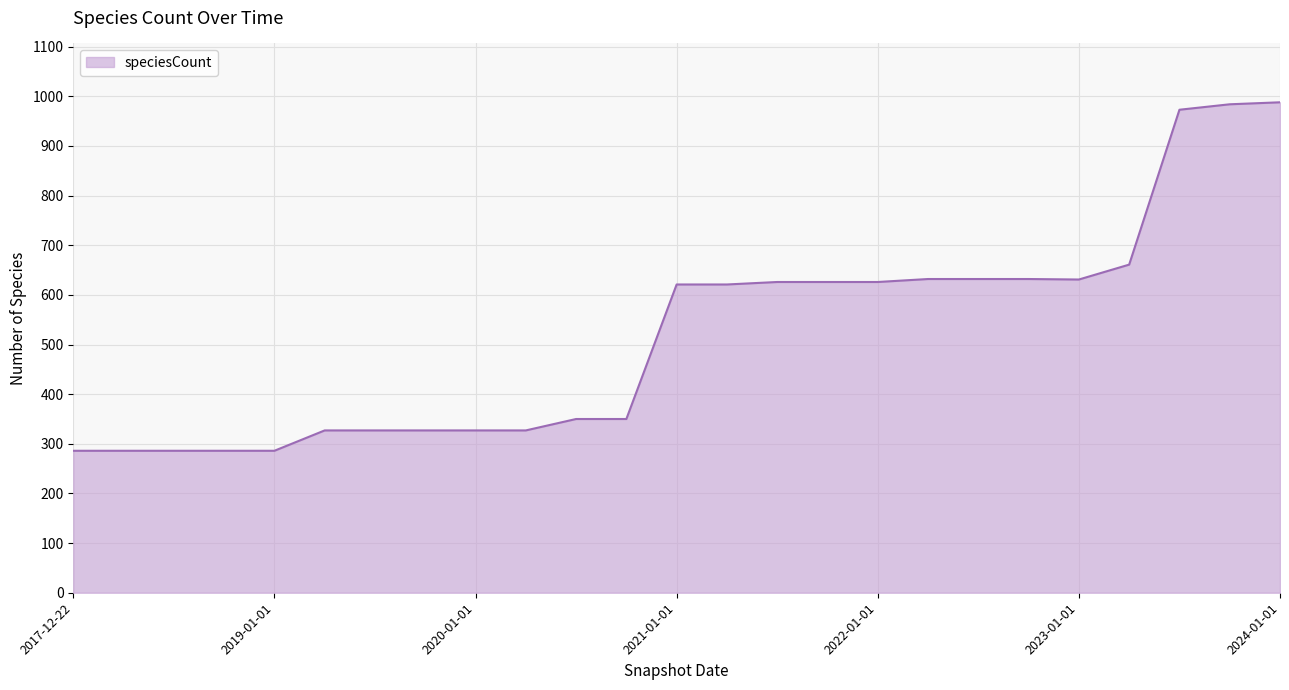

What is the greatest value displayed?

988